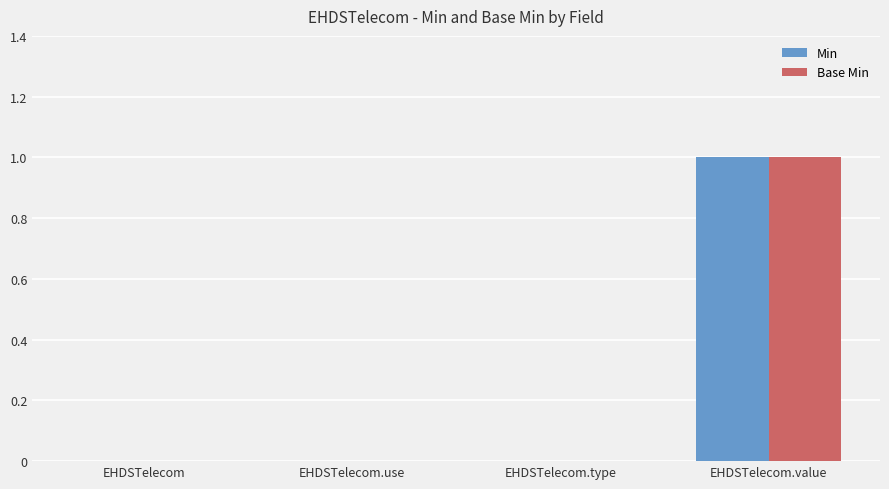

Reading right to left, transcribe all the data shown in this chart.

Min: 1	0	0	0
Base Min: 1	0	0	0